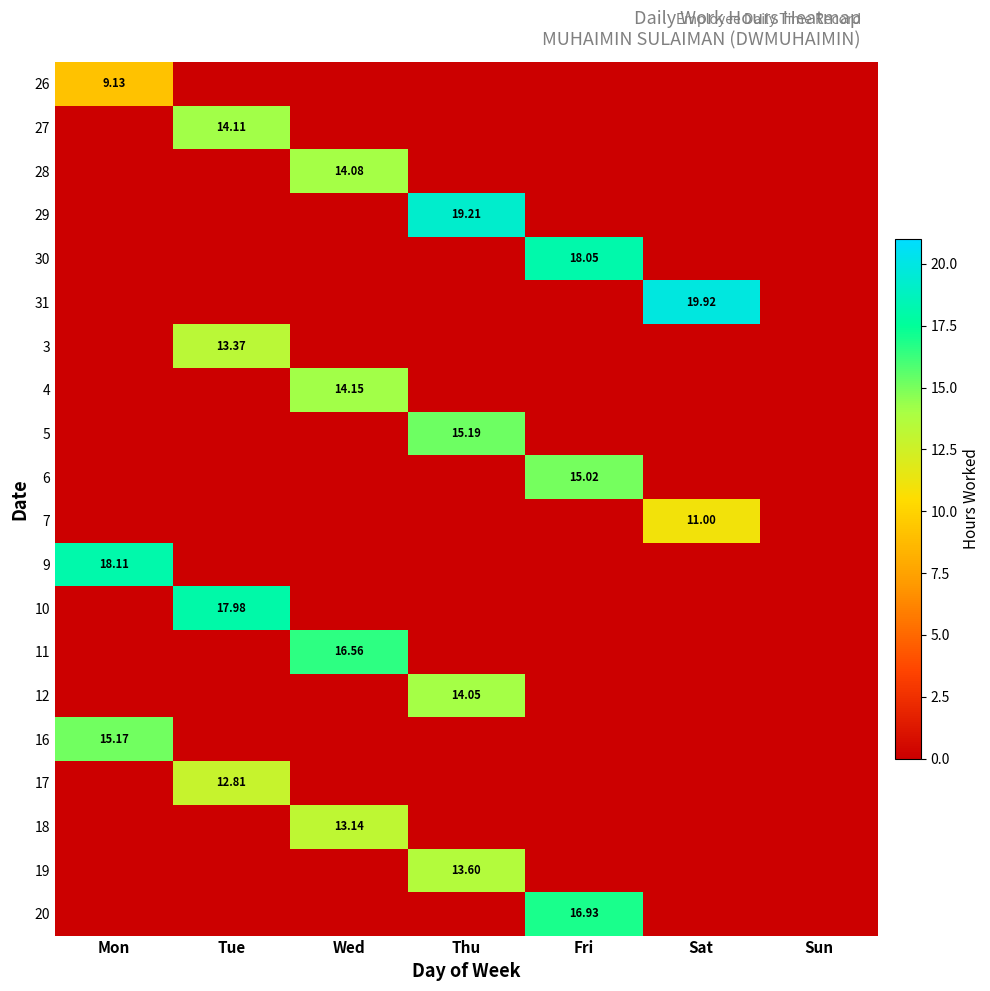

Which series has the largest total across all categories?

31